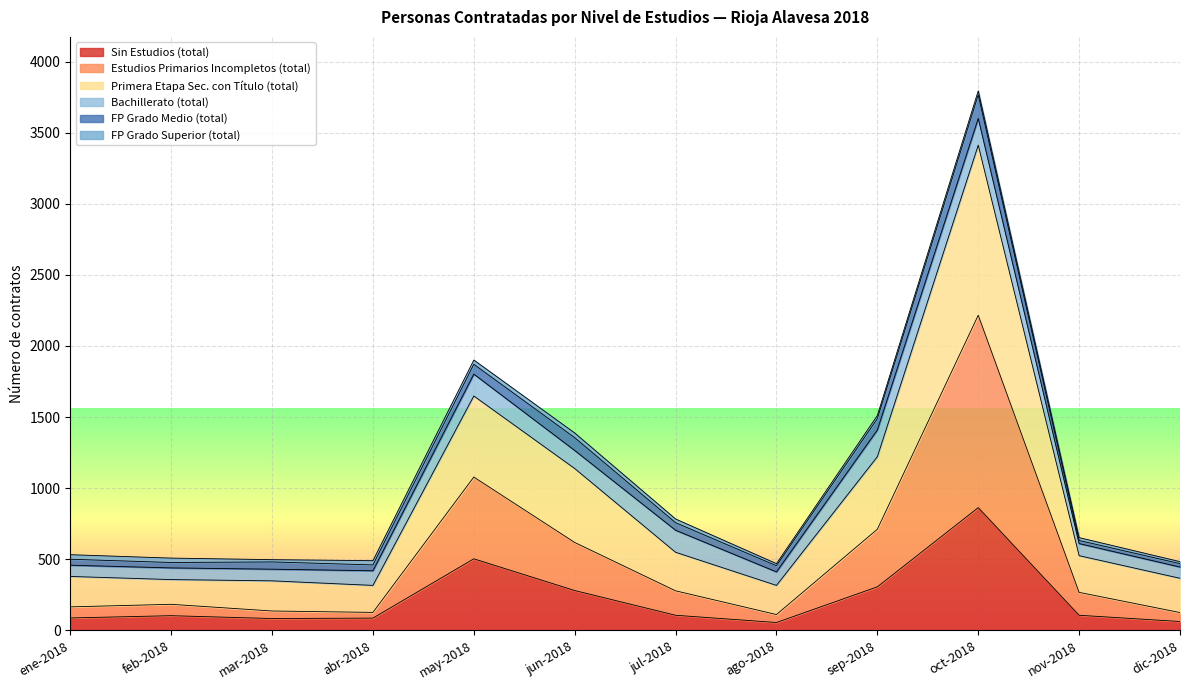

At which category is the sum across all series the highest?

oct-2018